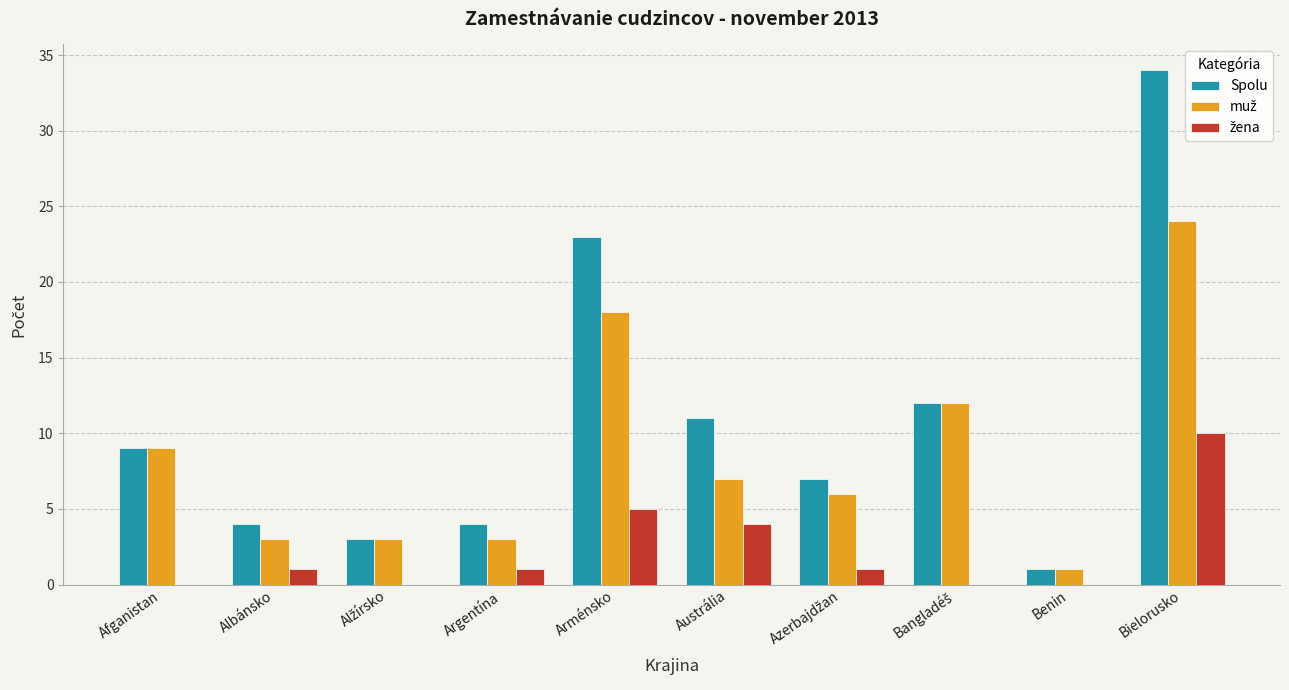

What is the greatest value displayed?

34